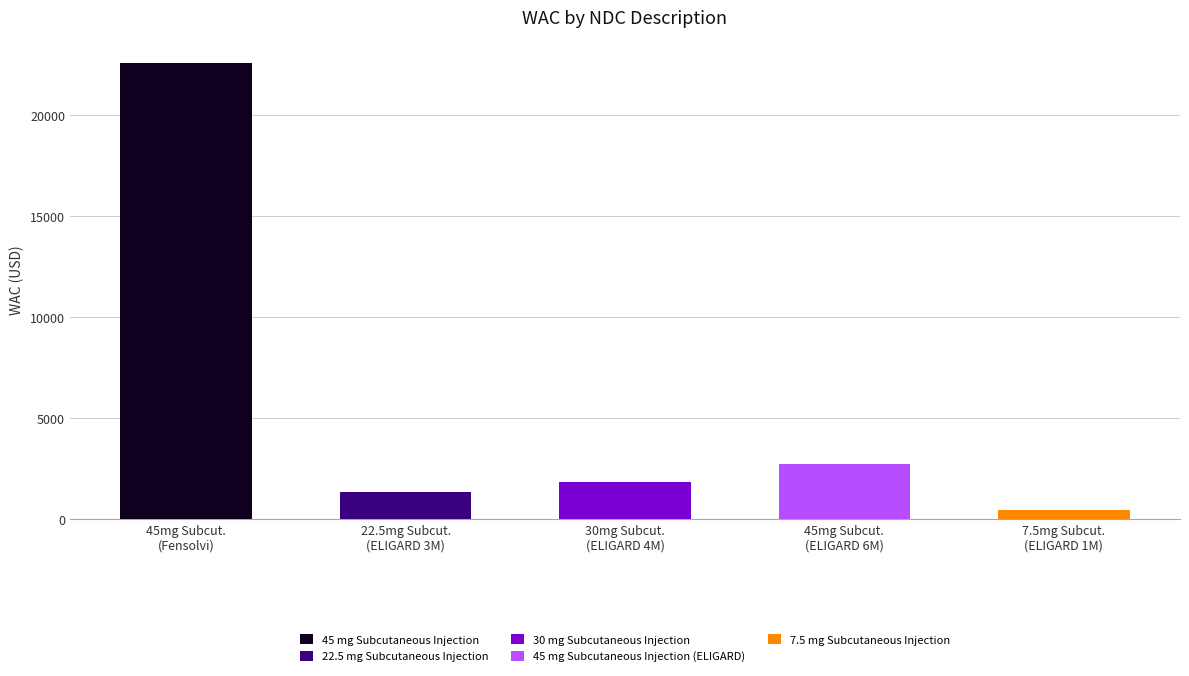

What is the difference between the maximum and minimum values?

22126.3